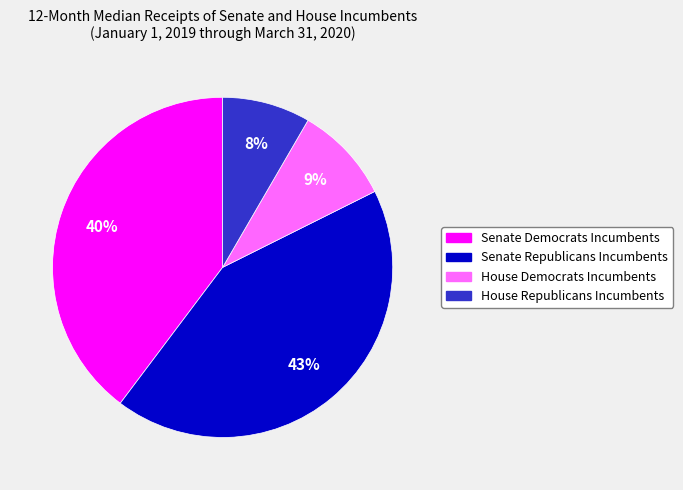

To the nearest percent, what is the difference between the Senate Republicans Incumbents and Senate Democrats Incumbents slice percentages?

3%